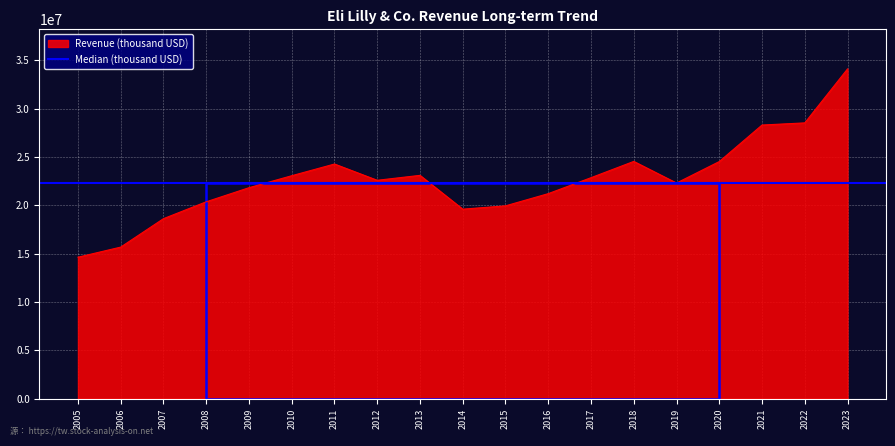

Where does the data first go above 22603400?

2010